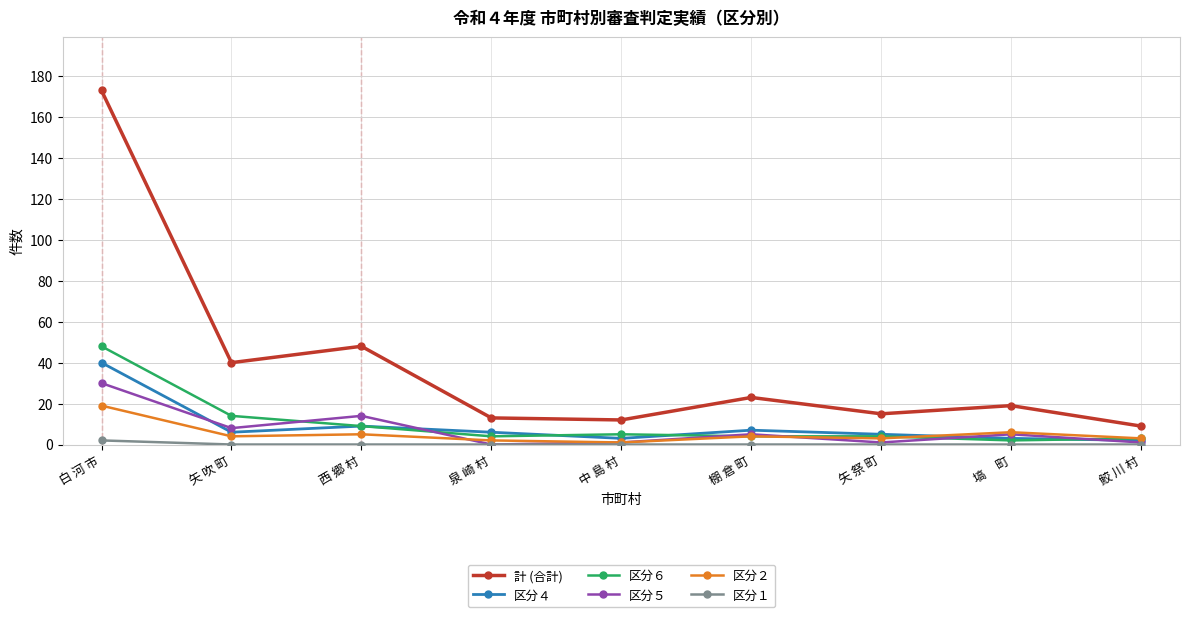

Does the chart have visible grid lines?

Yes